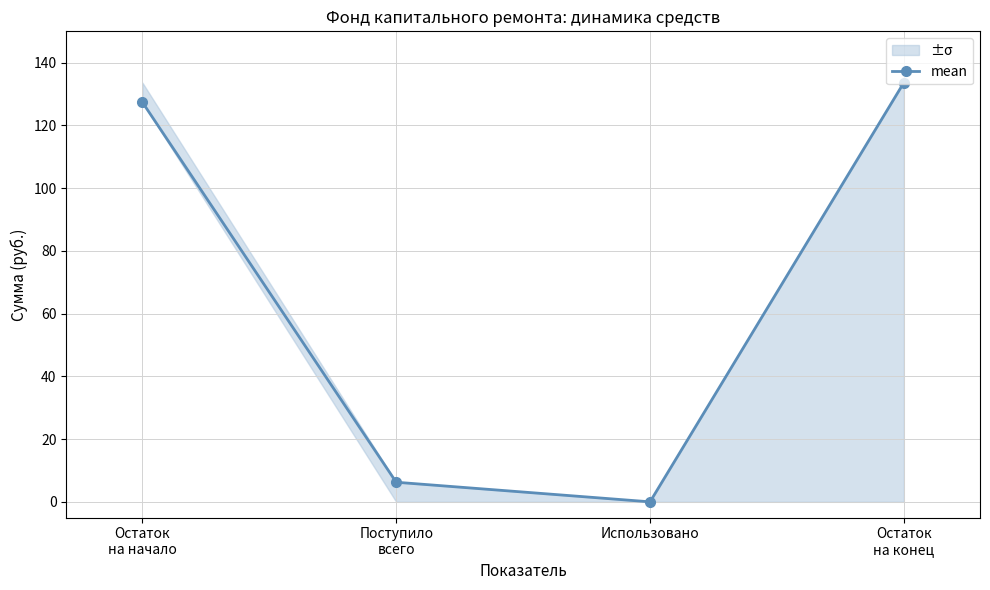

Does the chart display data point markers on the line(s)?

Yes